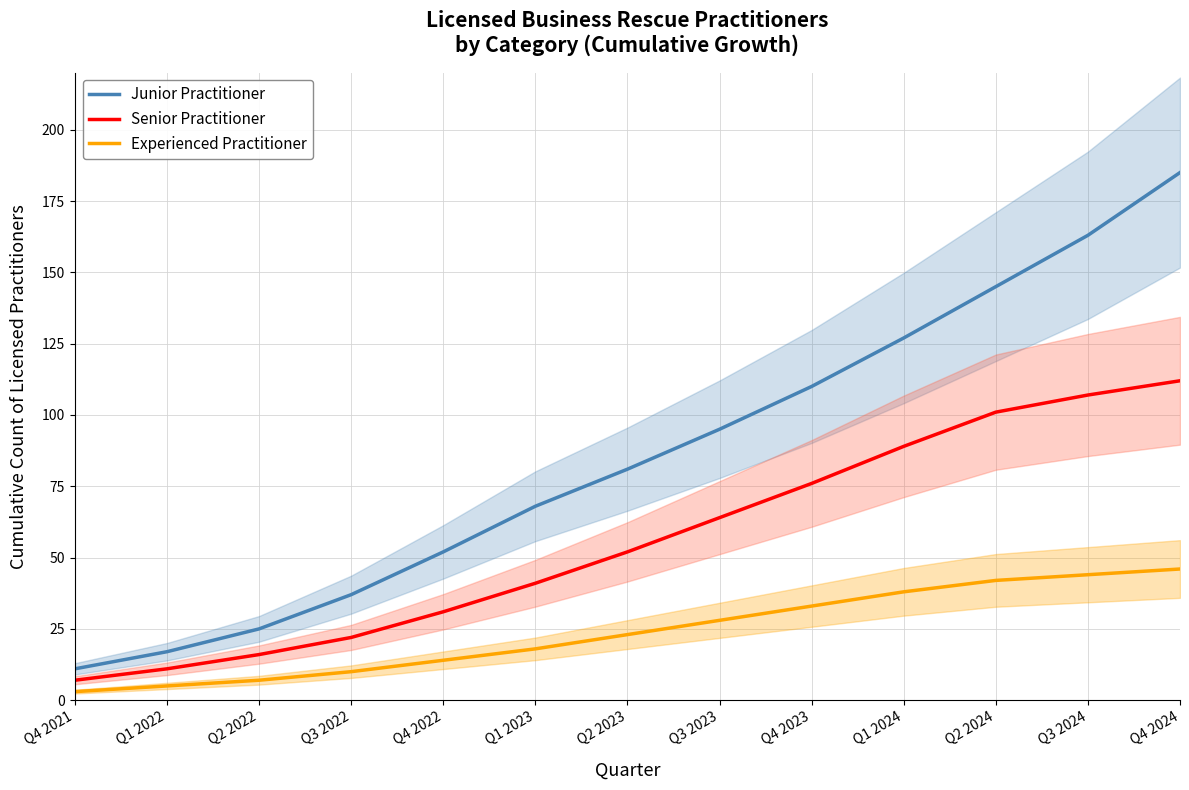

Which label corresponds to the smallest value in the chart?

Q4 2021